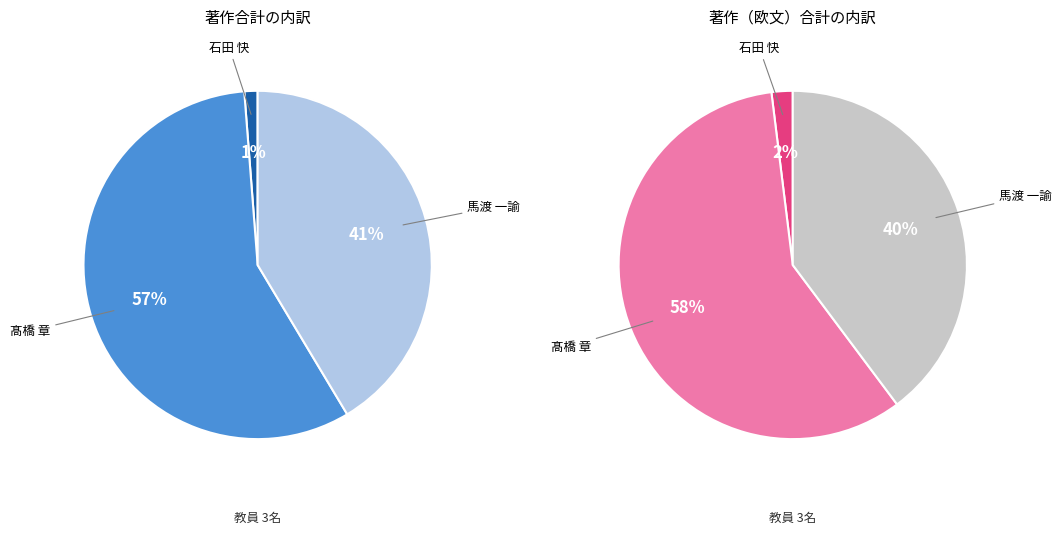

Is 髙橋 章 the majority of the pie?

Yes